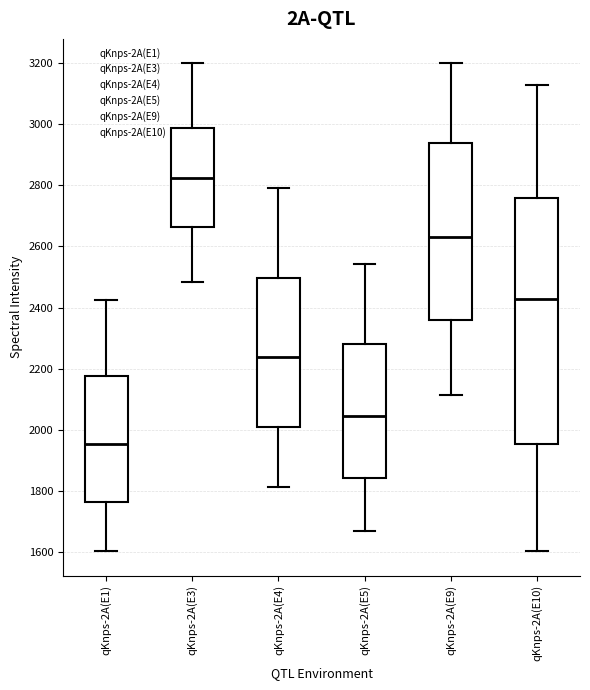

Where does the upper whisker of the box for qKnps-2A(E10) end on the y-axis? The values are not printed on the chart, so give them approximately, as read against the axis.

3120